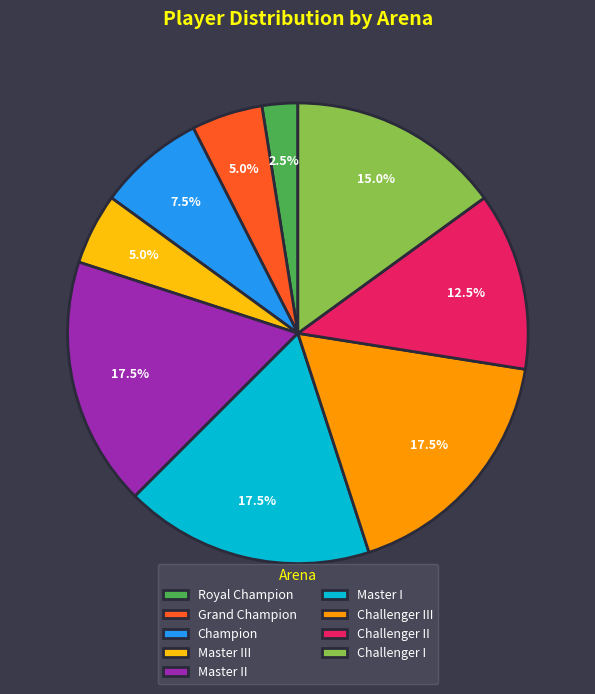

To the nearest percent, what is the difference between the Master III and Challenger III slice percentages?

12%